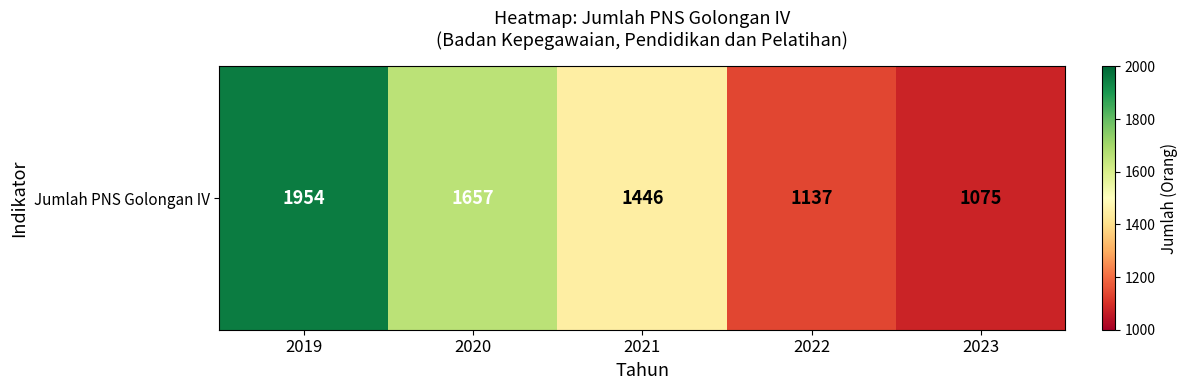

Between 2019 and 2020, which is larger?

2019